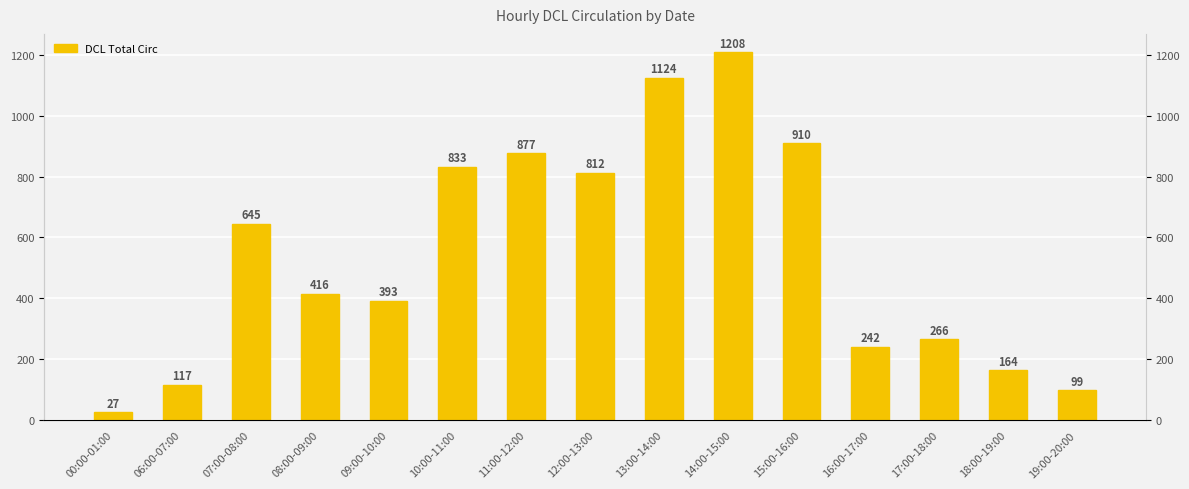

Reading right to left, extract all data points from this chart.

19:00-20:00=99	18:00-19:00=164	17:00-18:00=266	16:00-17:00=242	15:00-16:00=910	14:00-15:00=1208	13:00-14:00=1124	12:00-13:00=812	11:00-12:00=877	10:00-11:00=833	09:00-10:00=393	08:00-09:00=416	07:00-08:00=645	06:00-07:00=117	00:00-01:00=27